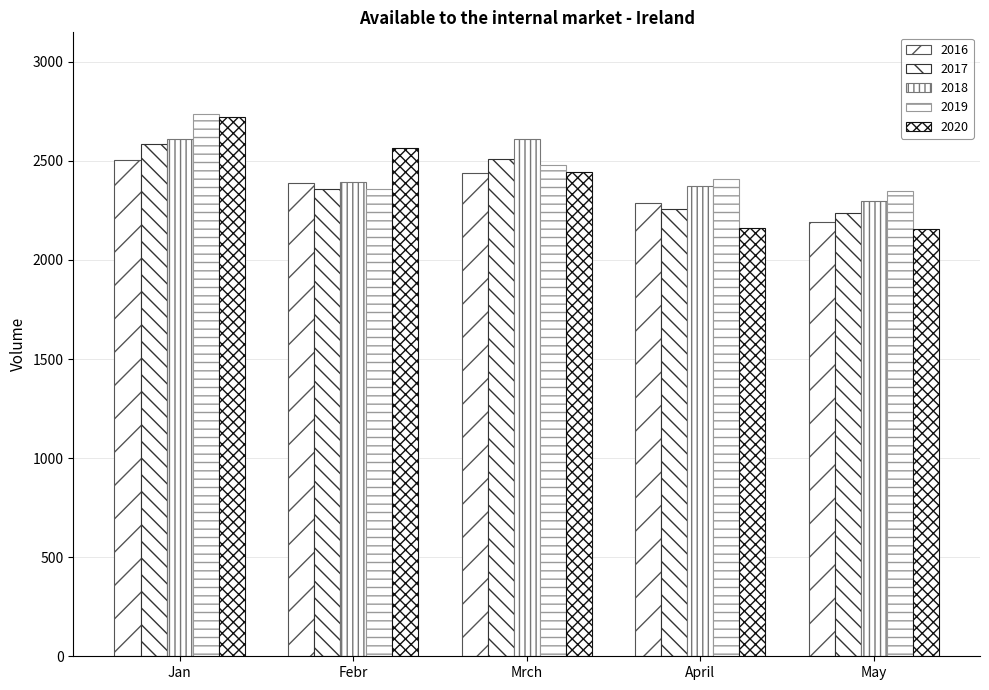

How many data points in 2016 are less than 2389?

2